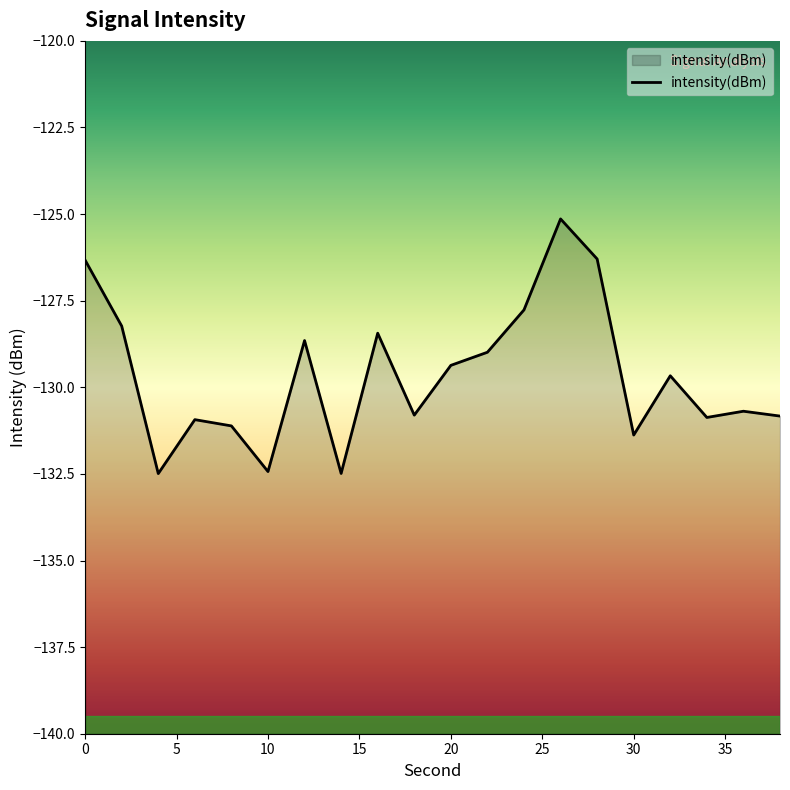

True or false: the data has more than 1 interior local peaks.

True